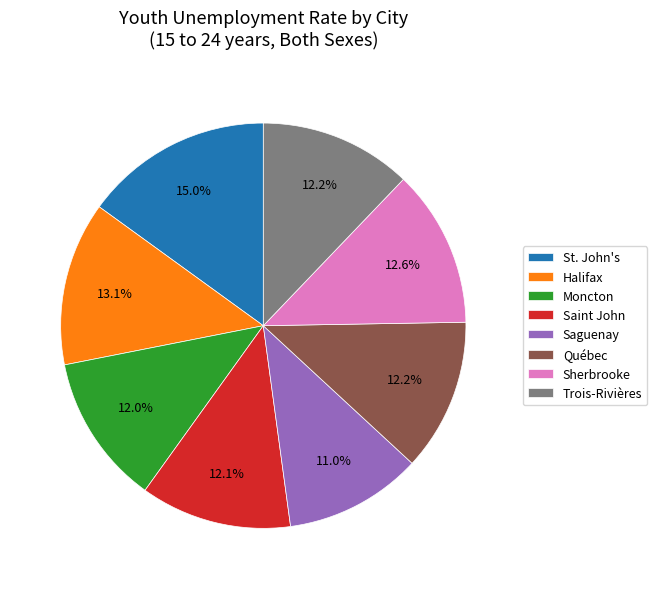

How many segments does this pie chart have?

8